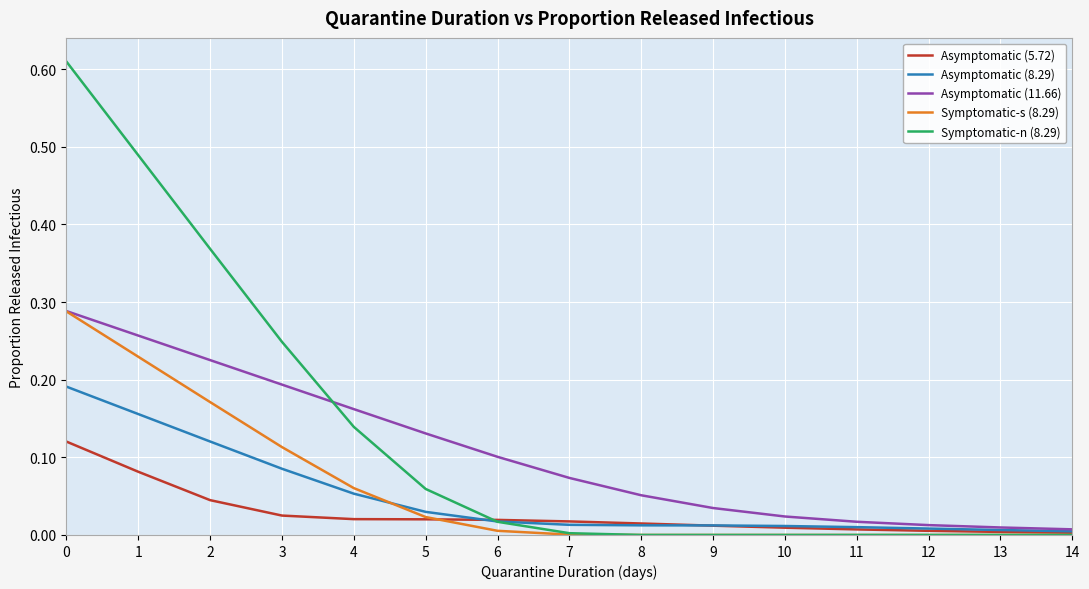

How many lines are shown in the chart?

5